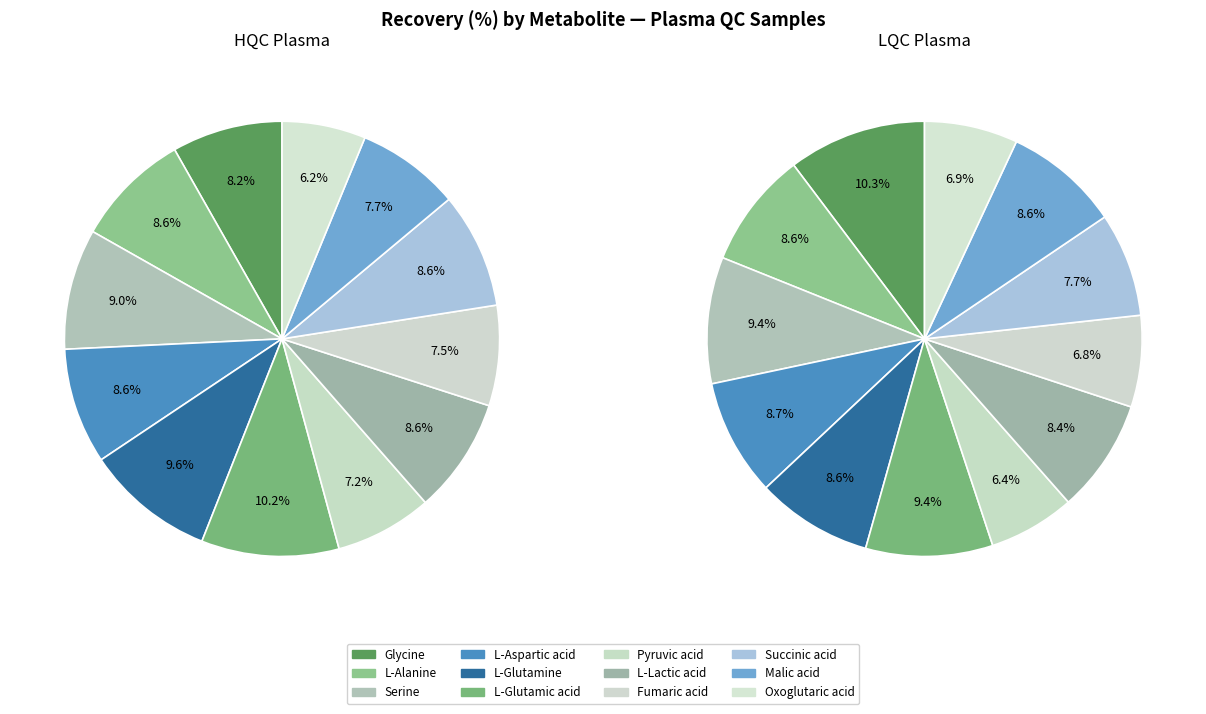

Do Pyruvic acid and L-Lactic acid together represent more than half of the pie?

No